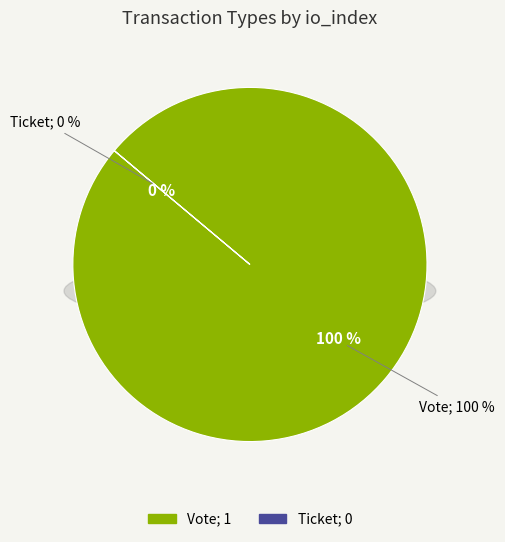

The Ticket slice represents 0% of the pie. True or false?

True